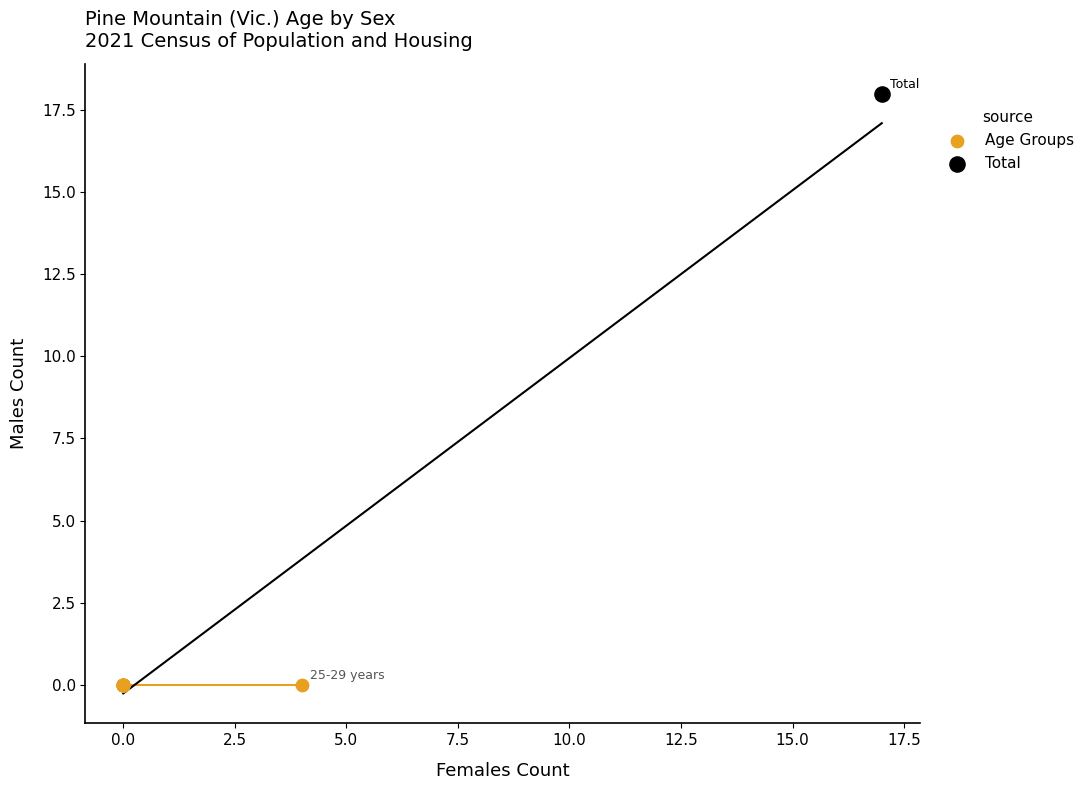

What are all the series names shown in the legend?

Age Groups, Total